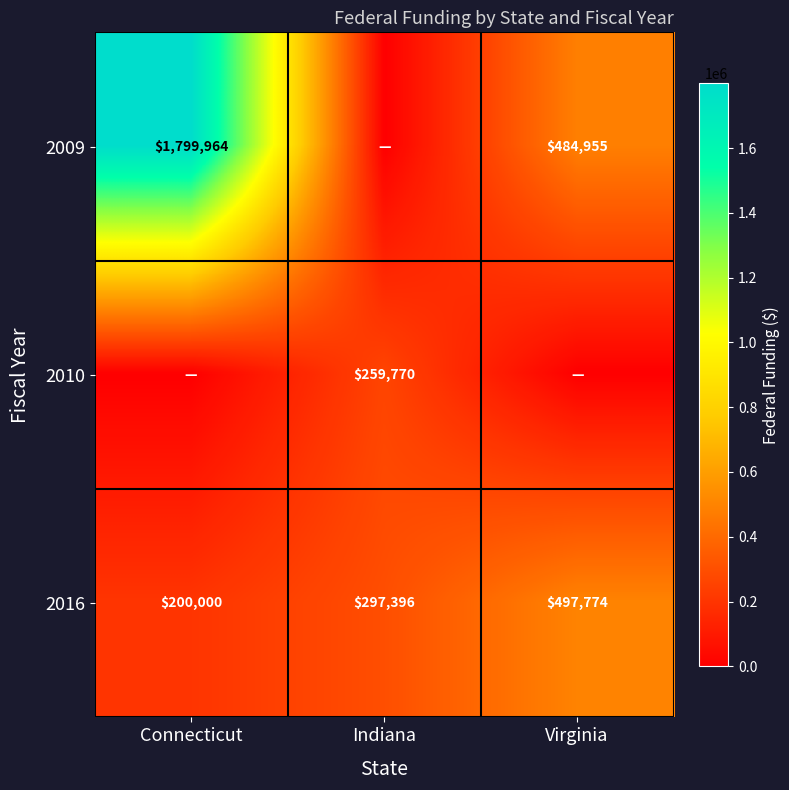

Which label corresponds to the largest value in the chart?

Connecticut